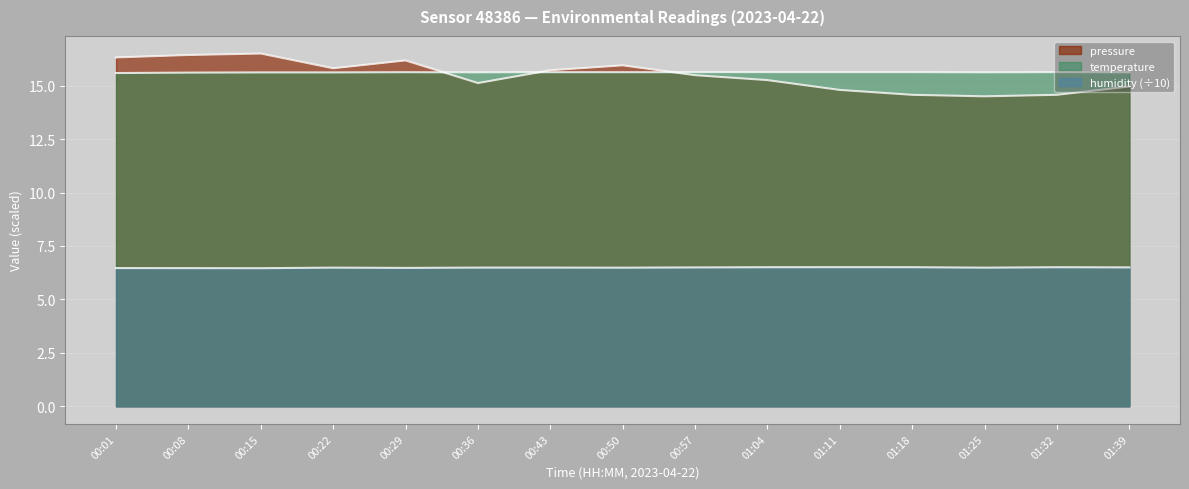

How many interior local peaks does the humidity series have?

3